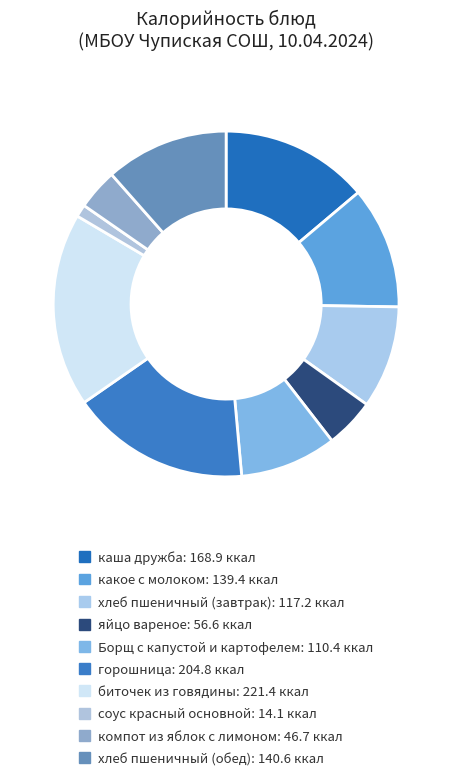

Count the number of slices in the pie.

10